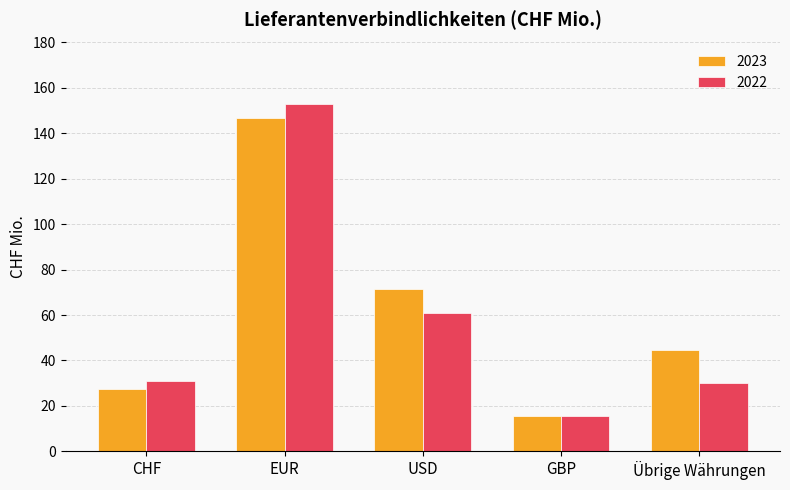

At which label does 2023 reach its peak?

EUR